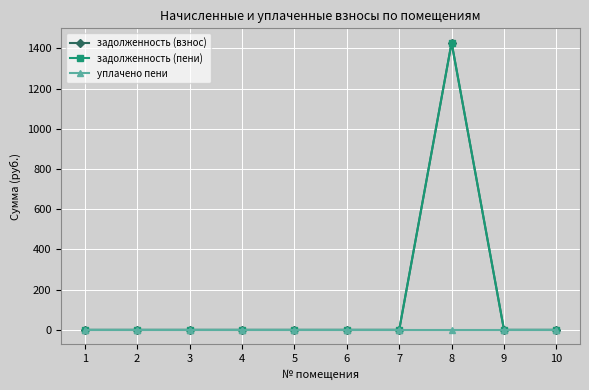

Is this an area chart (filled region under the line)?

No